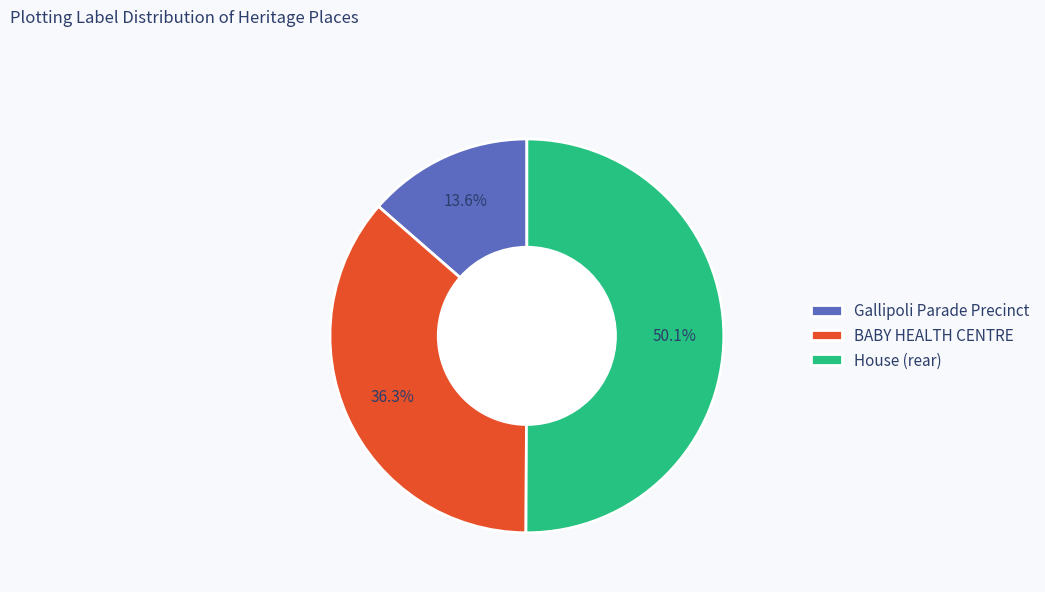

What percentage is the BABY HEALTH CENTRE slice, to the nearest percent?

36%